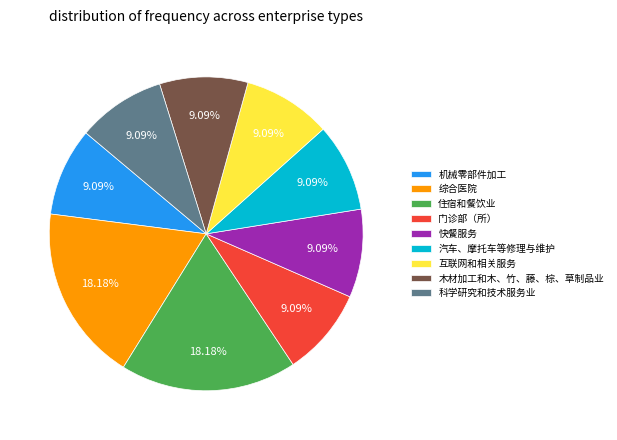

What percentage is NOT represented by 科学研究和技术服务业?

90.9%